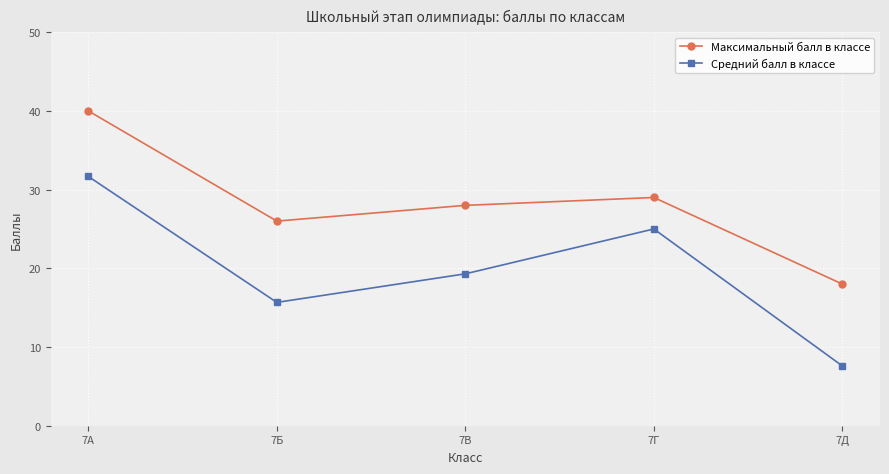

Is the value of Максимальный балл в классе at 7Б greater than the value of Средний балл в классе at 7Б?

Yes